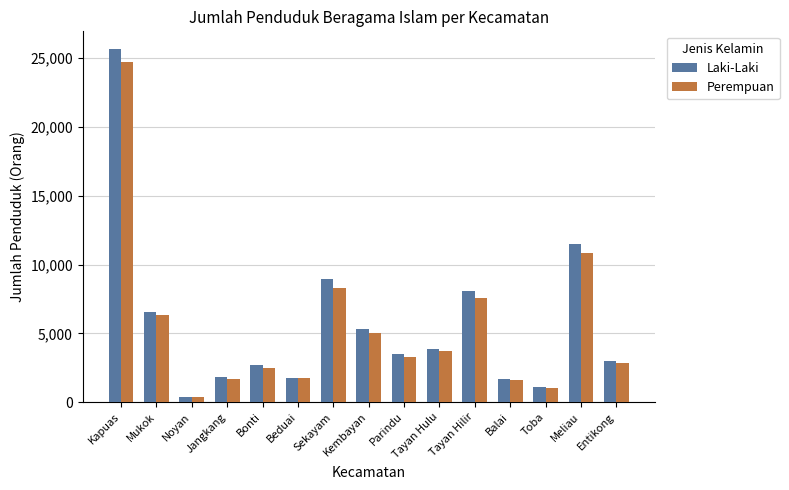

Is it true that Perempuan equals 383 at Beduai?

False